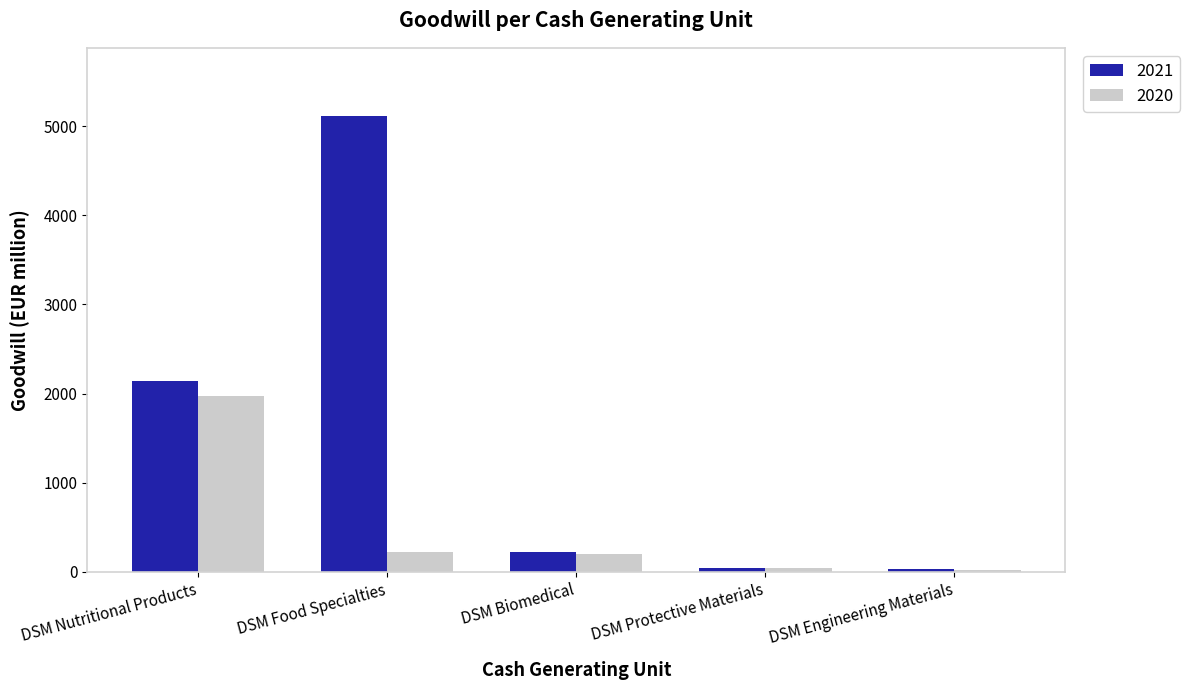

How many data points in 2020 are less than 203?

2